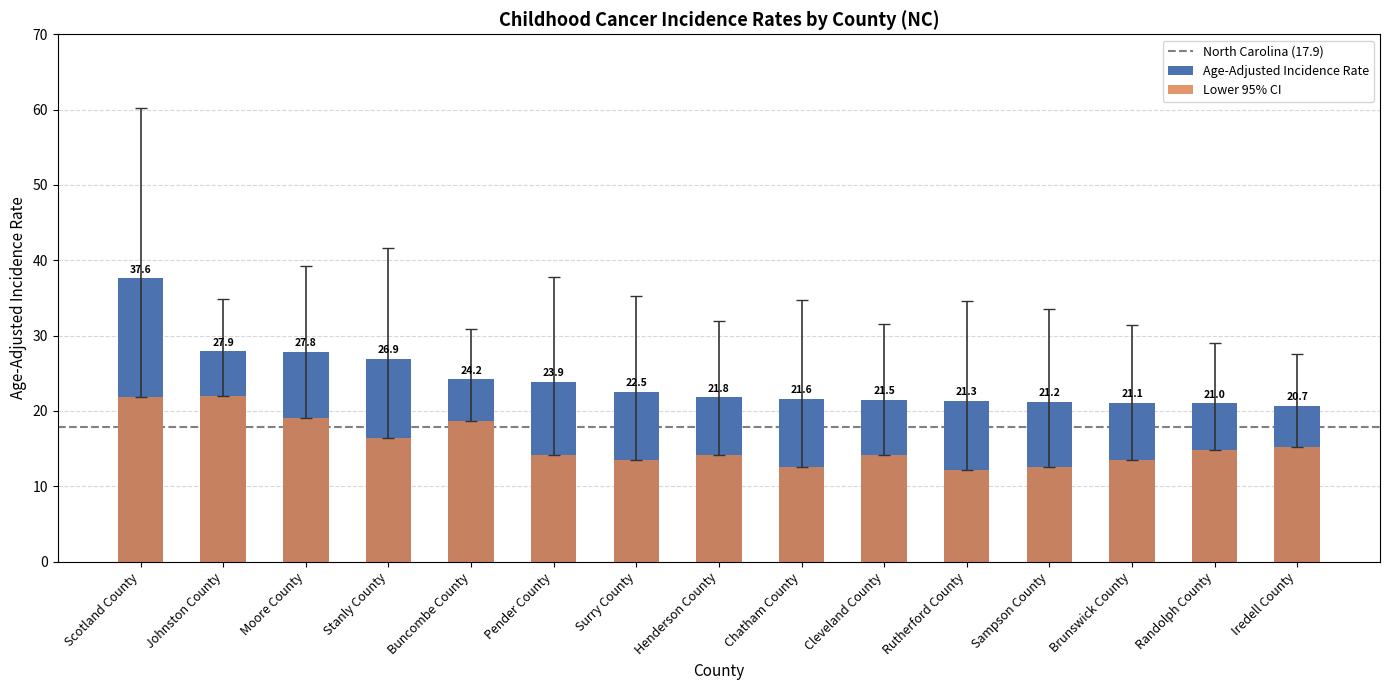

Rank the categories by Lower 95% CI value from lowest to highest.

Rutherford County, Chatham County, Sampson County, Surry County, Brunswick County, Pender County, Cleveland County, Henderson County, Randolph County, Iredell County, Stanly County, Buncombe County, Moore County, Scotland County, Johnston County